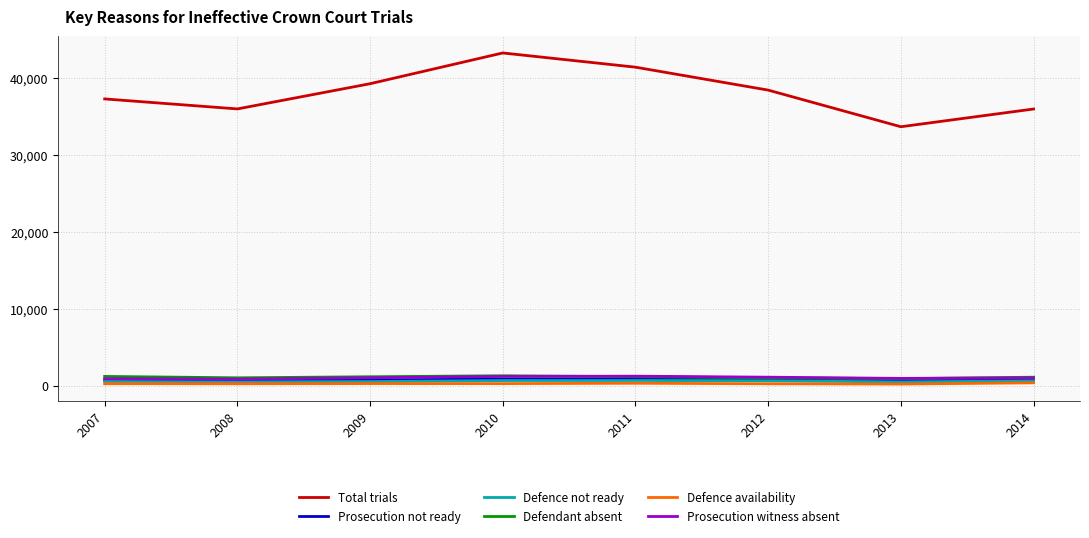

Which series has the largest total across all categories?

Total trials